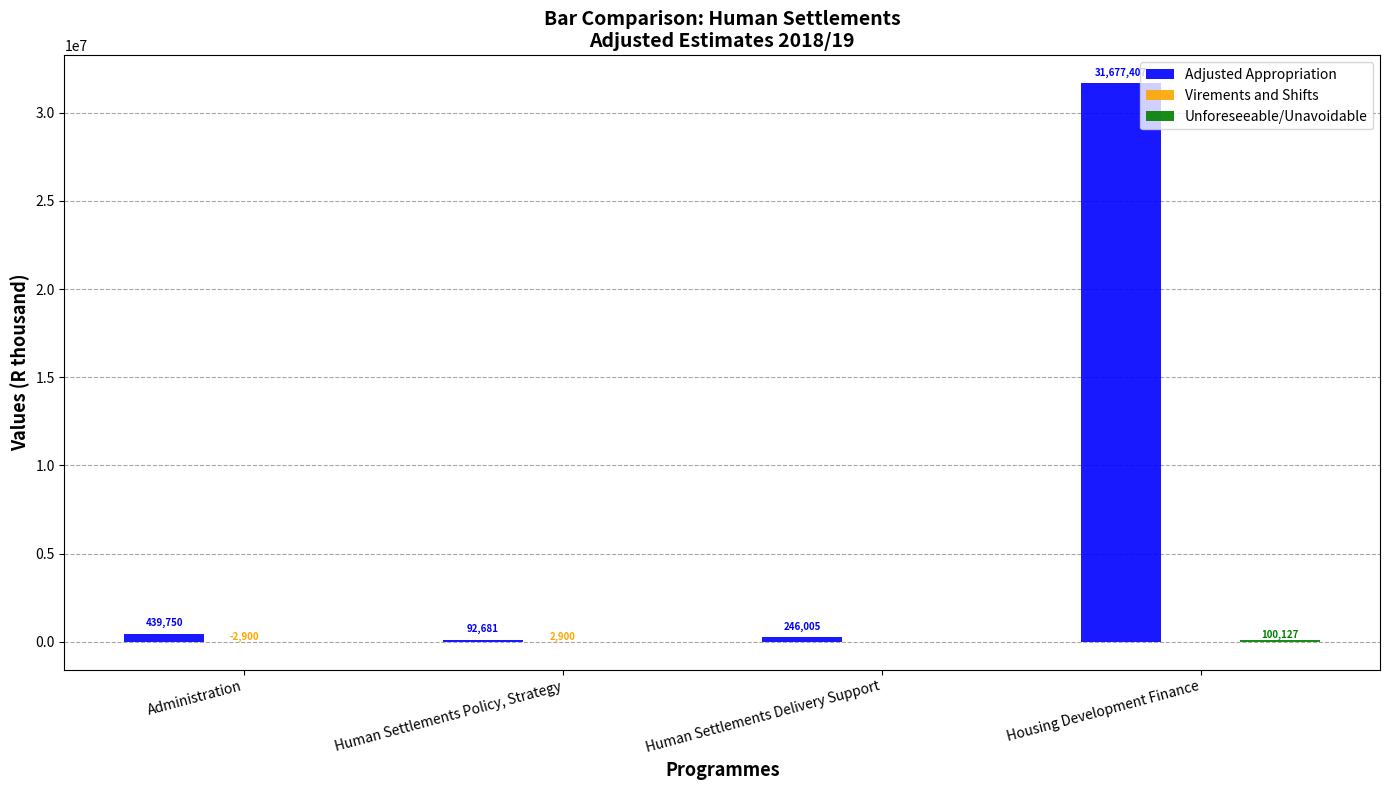

Where is Adjusted Appropriation nearest to the value 15885044?

Administration